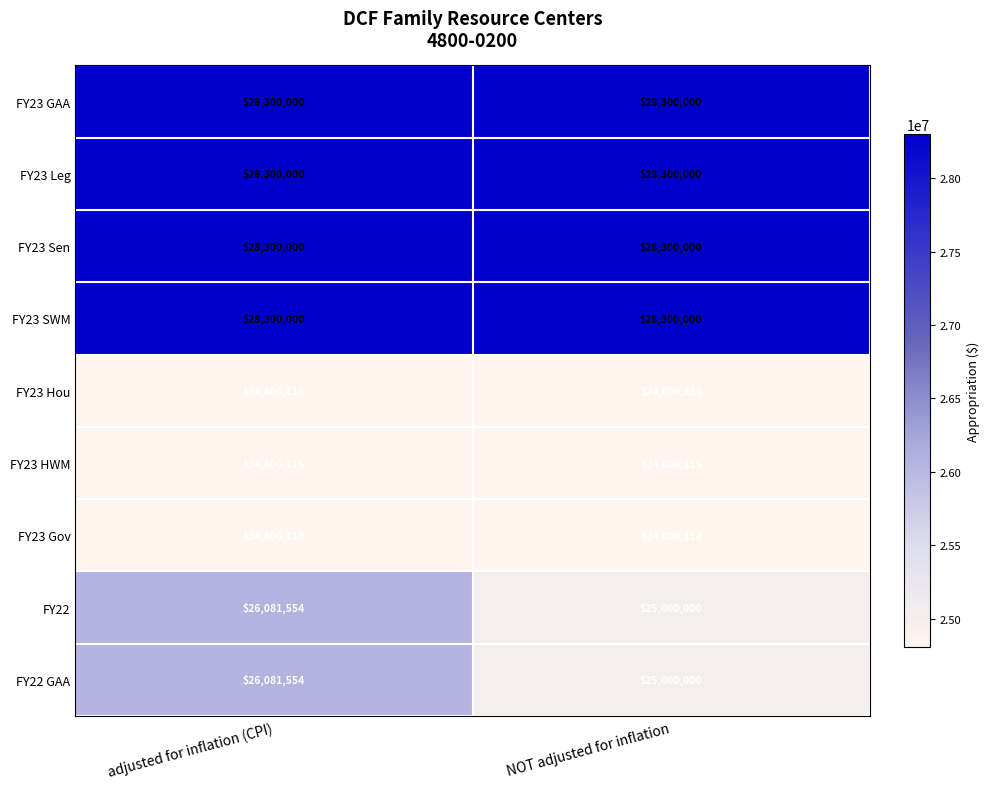

What is the sum of all FY23 Leg values?

56600000